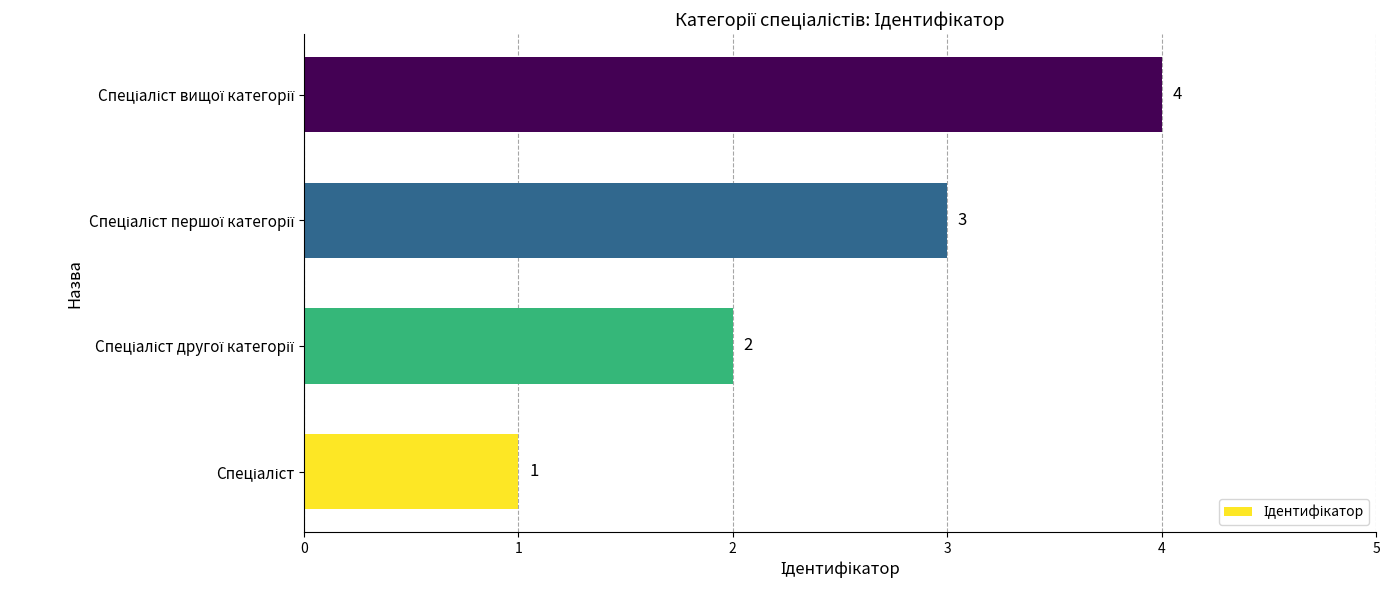

Count the values in the range 2 to 4.

3